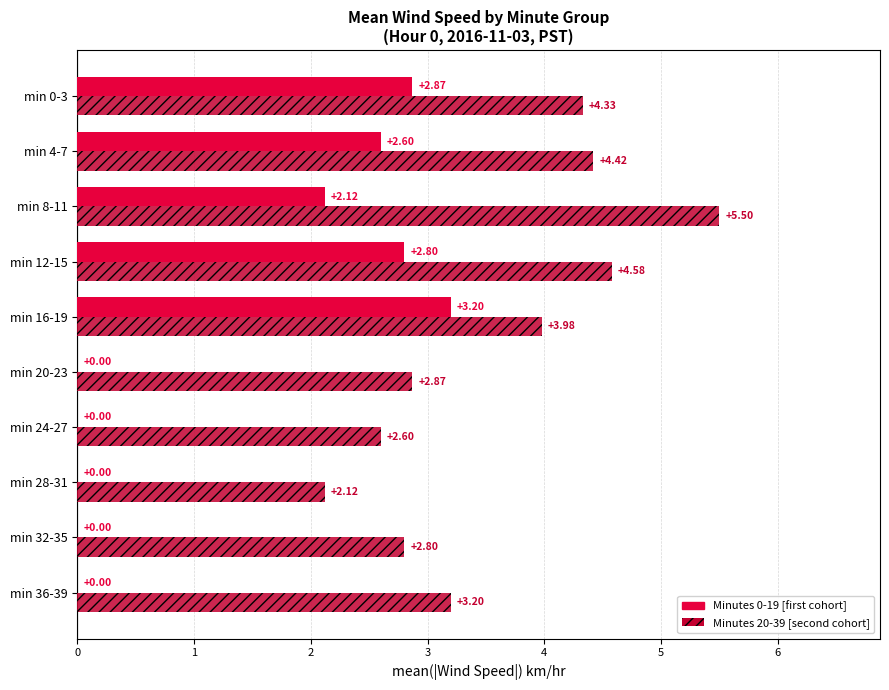

How many values in the Minutes 20-39 [second cohort] series exceed 3?

6